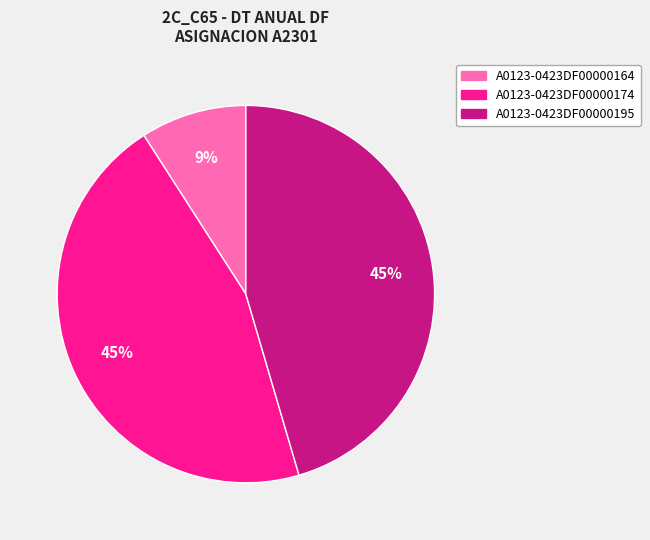

Between A0123-0423DF00000164 and A0123-0423DF00000195, which is larger?

A0123-0423DF00000195